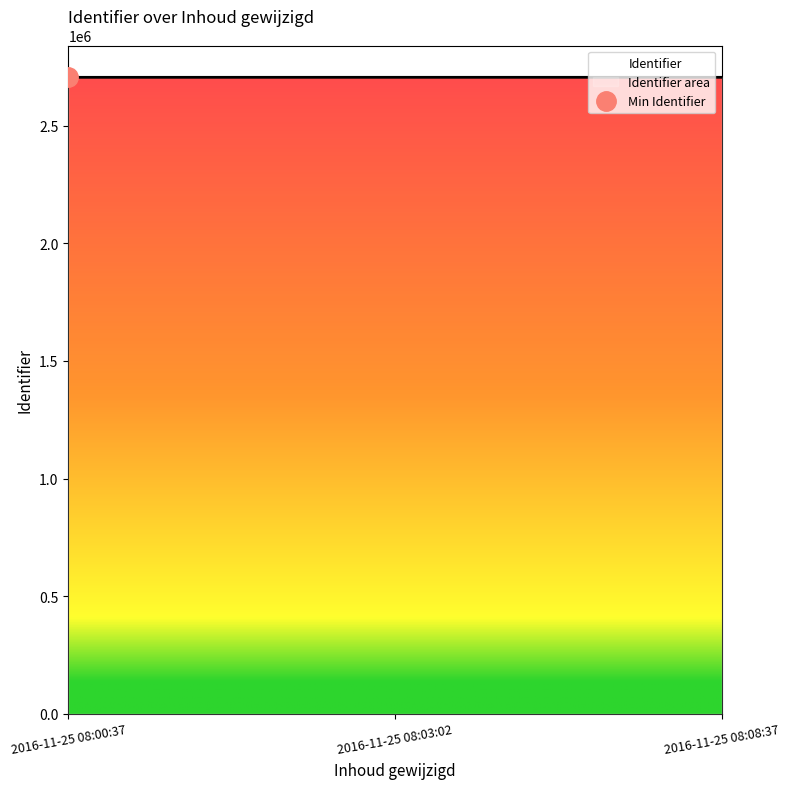

What is the sum of all values?

8118788